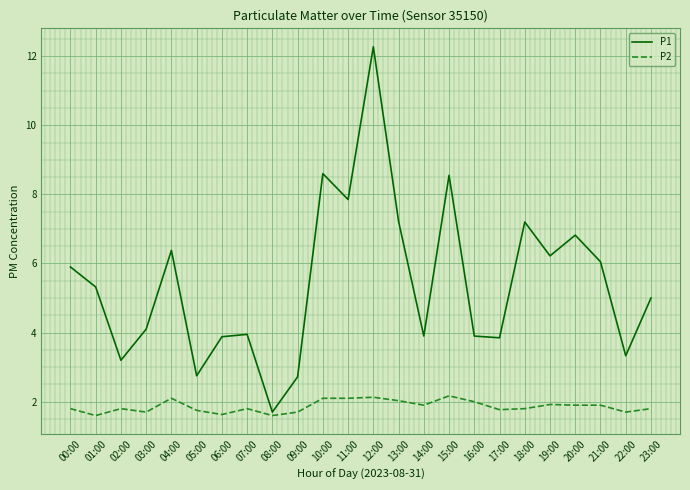

What is the spread (max minus min) of values at 18:00?

5.4